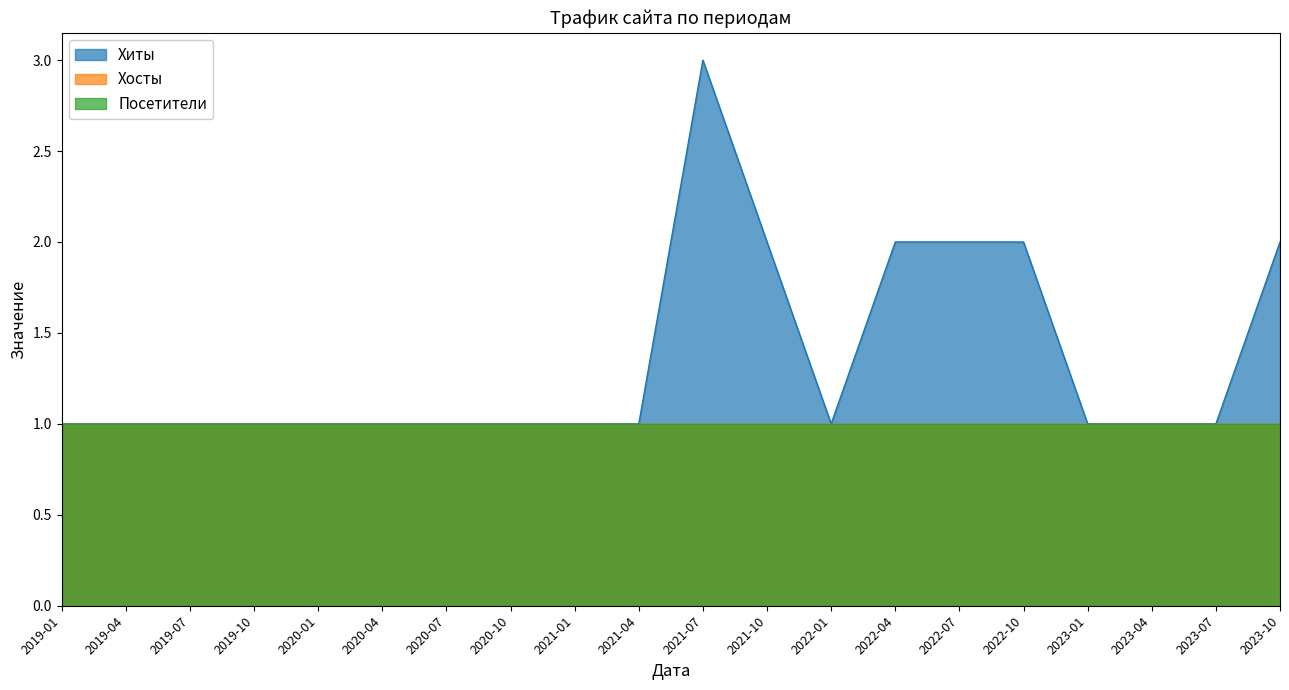

True or false: Хосты and Посетители cross at least once.

False